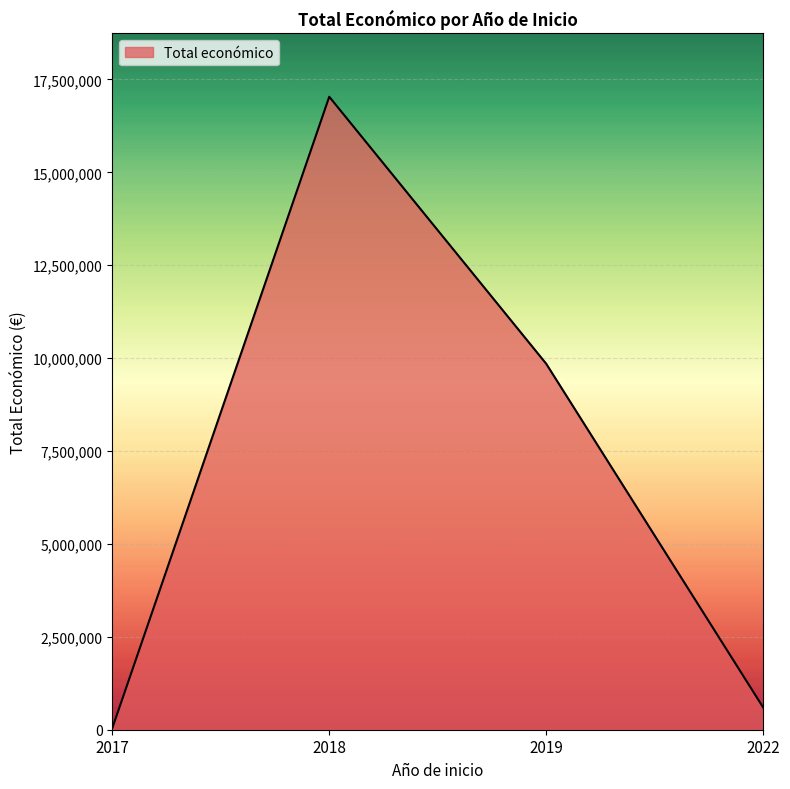

Is it true that the value at 2018 is 17034245?

True